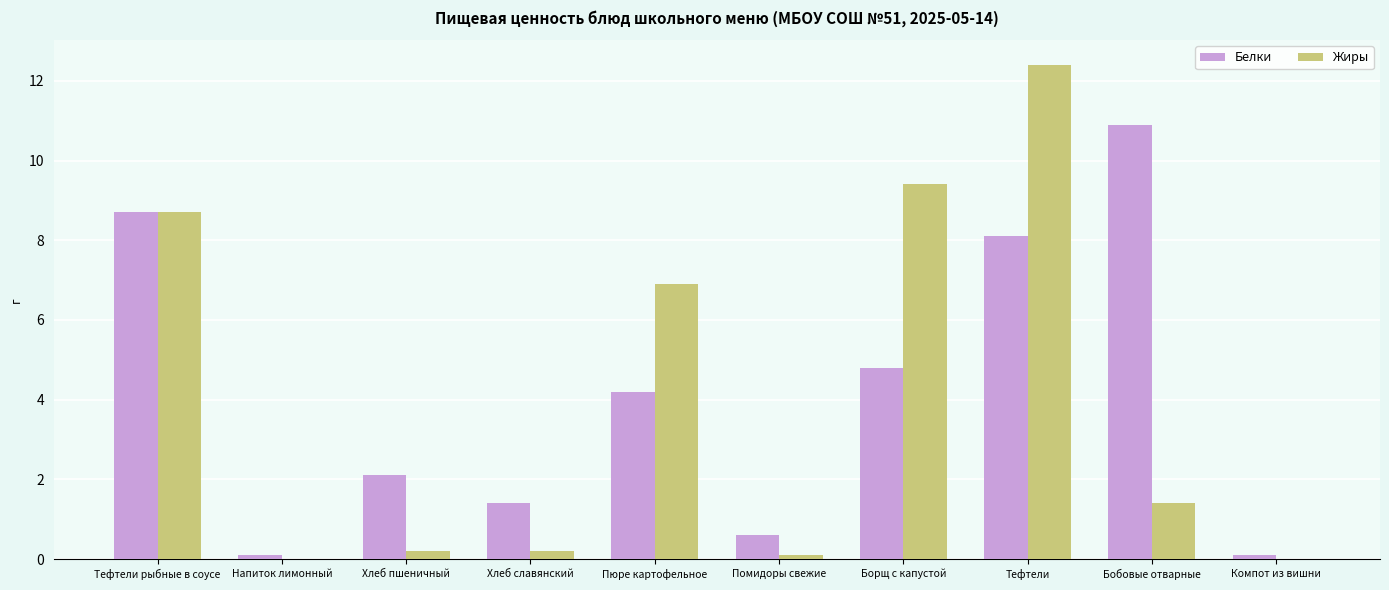

Is it true that Белки equals 4.4 at Тефтели?

False